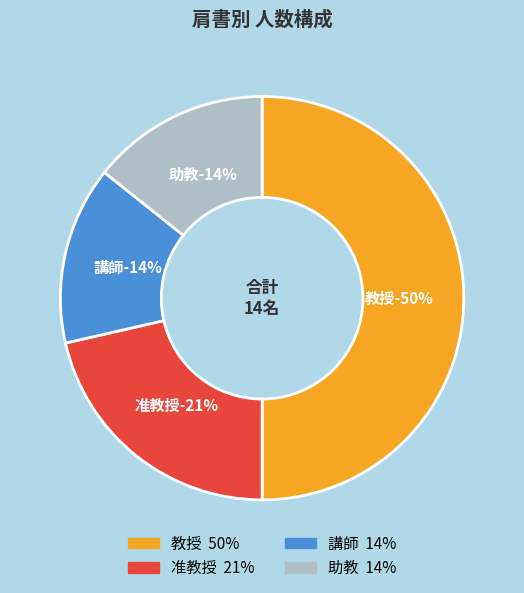

Is there a majority slice in this chart?

No